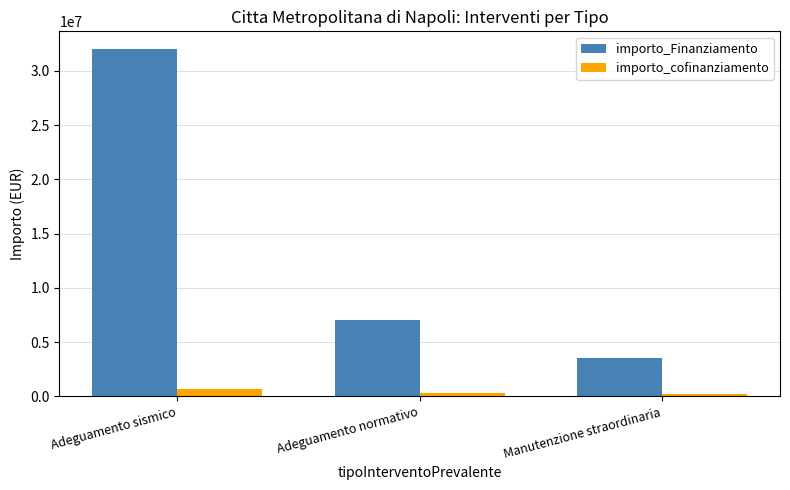

At which label does importo_Finanziamento first exceed 7045248?

Adeguamento sismico